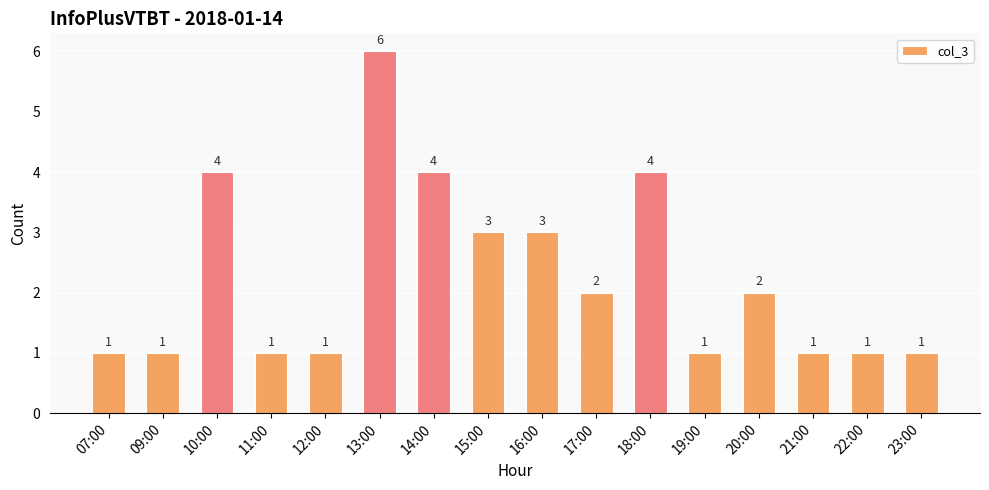

What is the value of the 14th bar from the left?

1